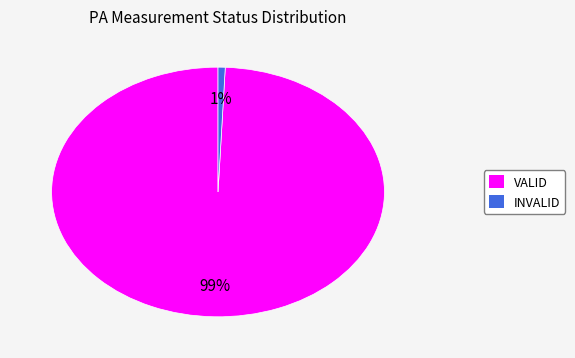

How many segments does this pie chart have?

2